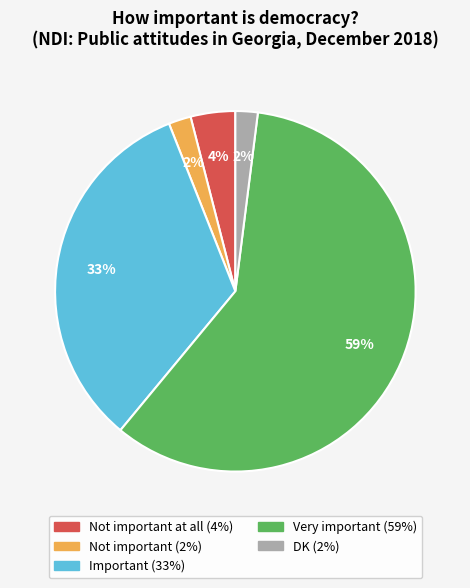

To the nearest percent, what is the average slice percentage?

20%